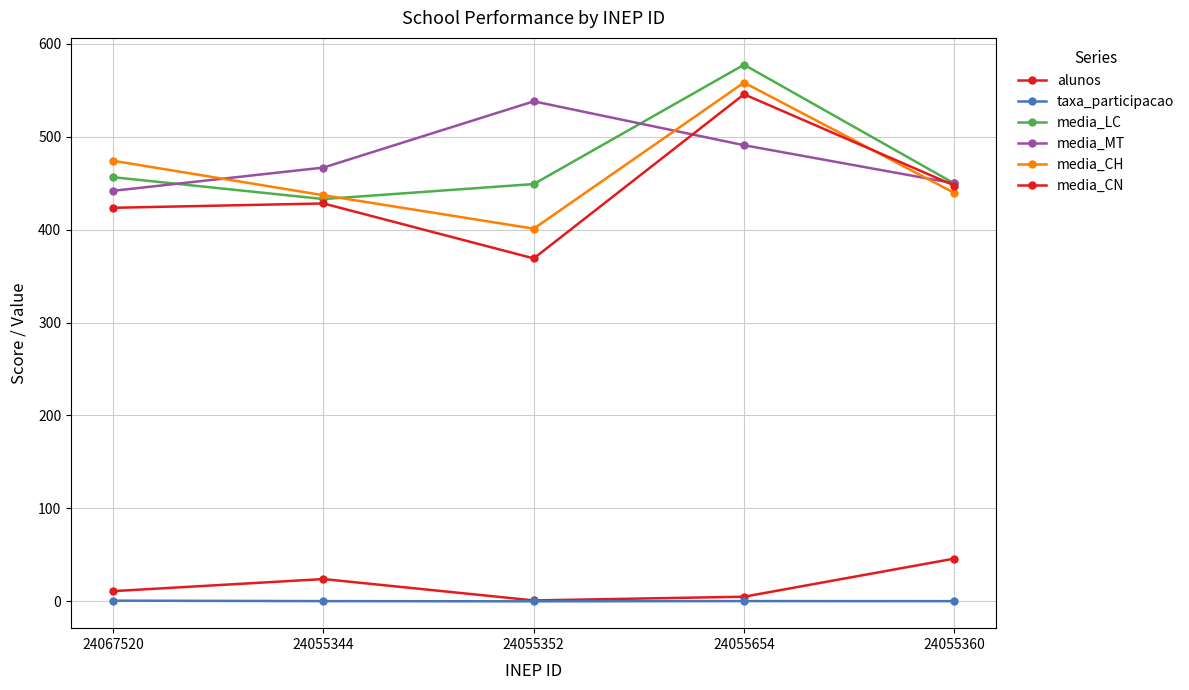

What is the sum of the alunos values at 24055654 and 24055344?

29.0